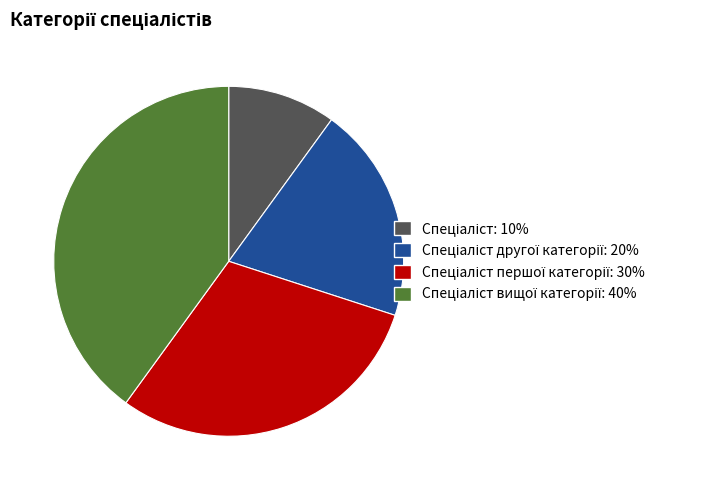

Does any single category account for the majority?

No